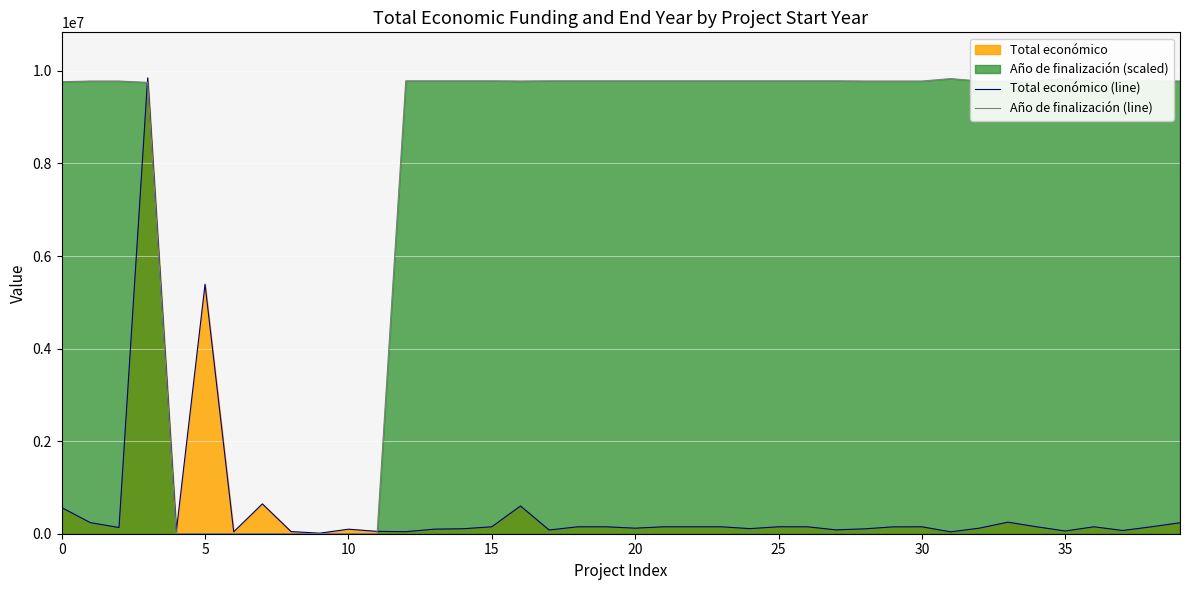

What is the average value of the Año de finalización (line) series?

7827778.4